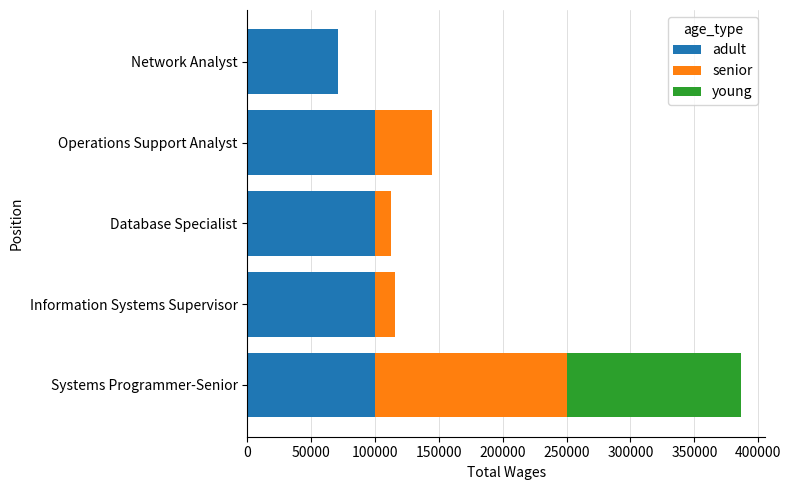

Count the number of data series in this chart.

3